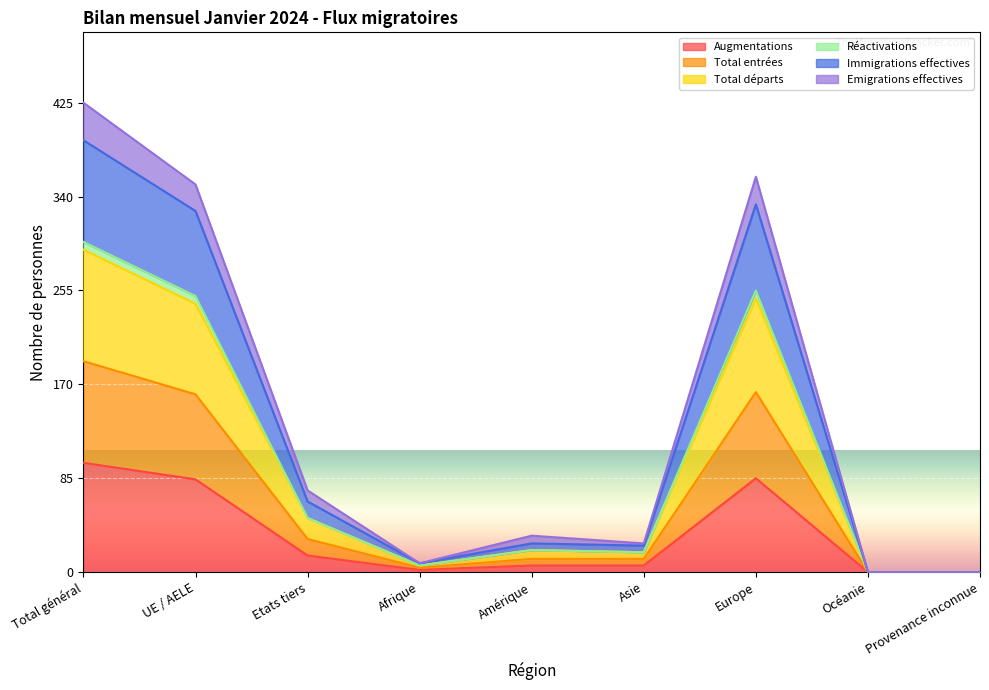

True or false: Emigrations effectives and Réactivations intersect in this chart.

False